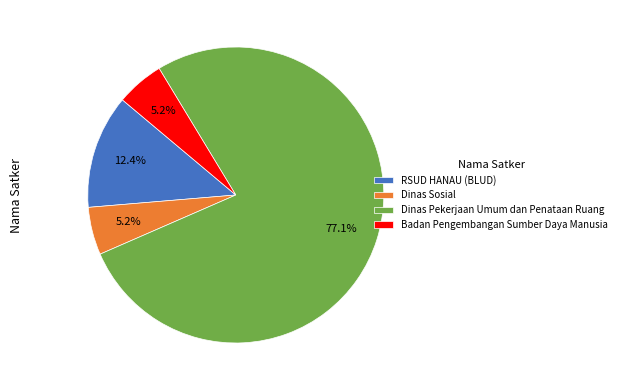

How much of the chart is everything except RSUD HANAU (BLUD)?

87.6%